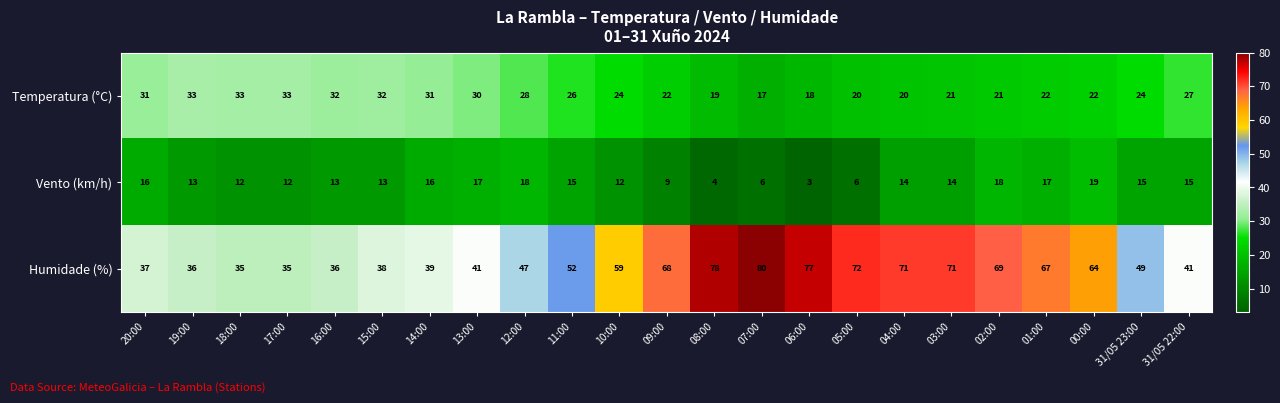

True or false: Humidade (%) has a value of 122 at 03:00.

False